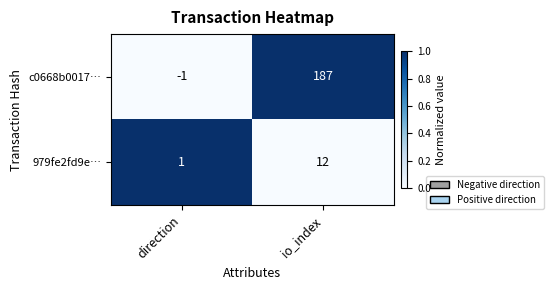

What is the greatest value displayed?

187